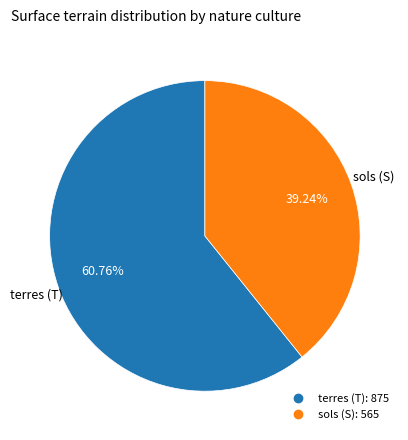

Which slice is the smallest?

sols (S)